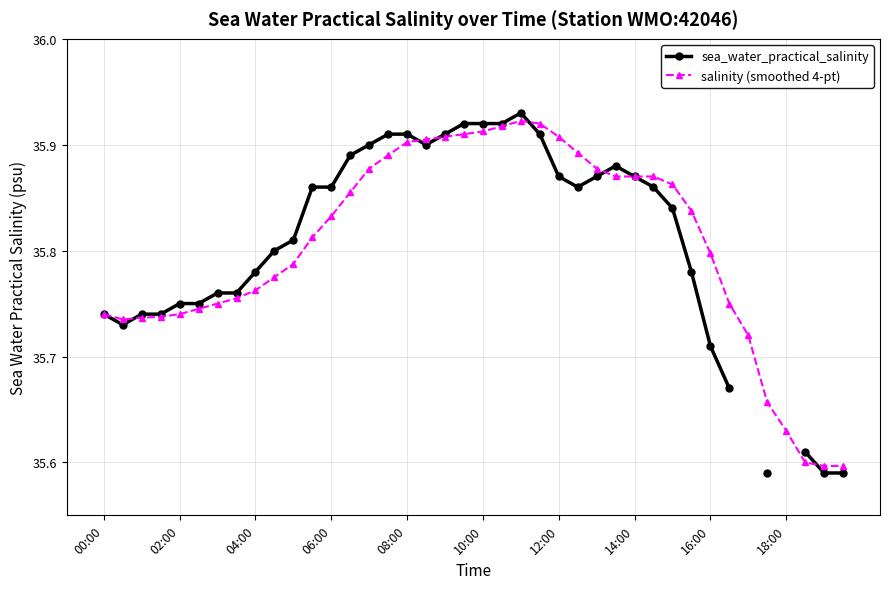

Which series has the largest total across all categories?

salinity (smoothed 4-pt)